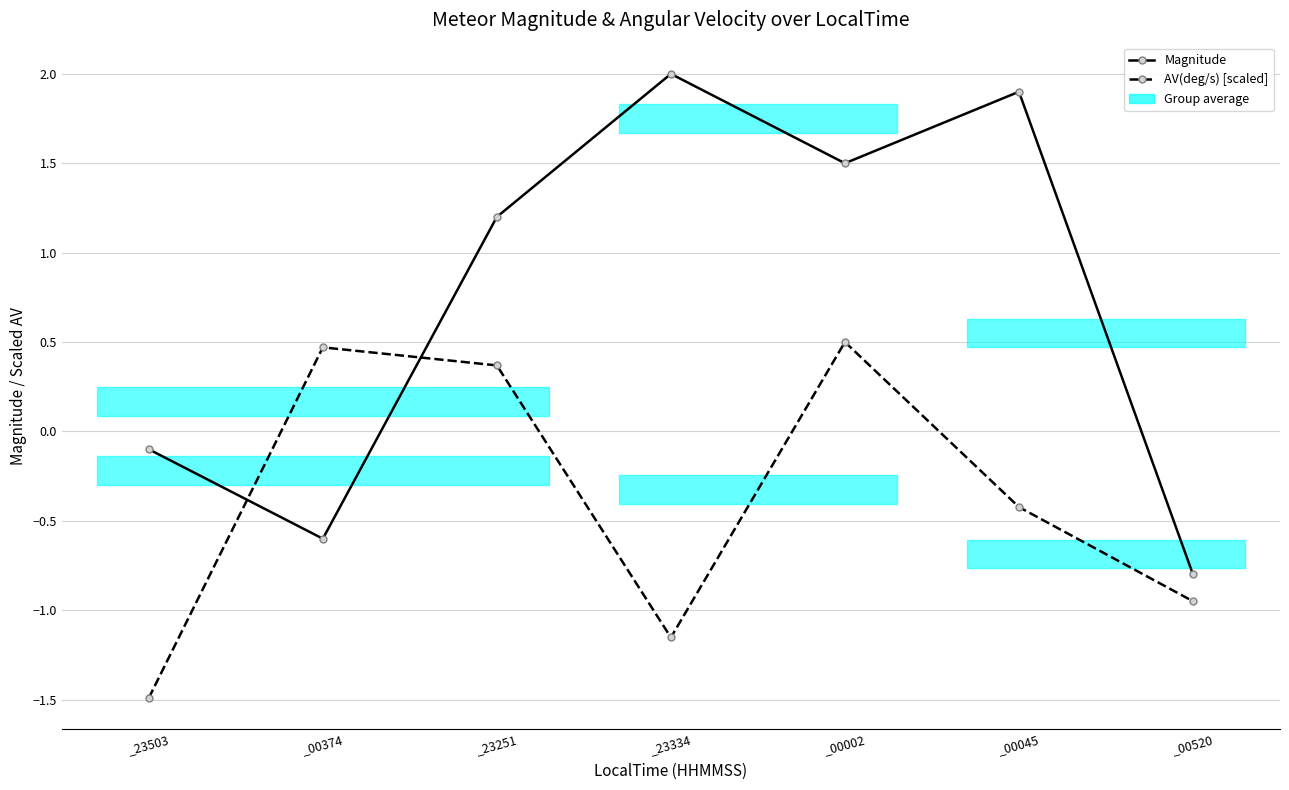

The AV(deg/s) [scaled] series shows 0.4 at _23251. True or false?

True